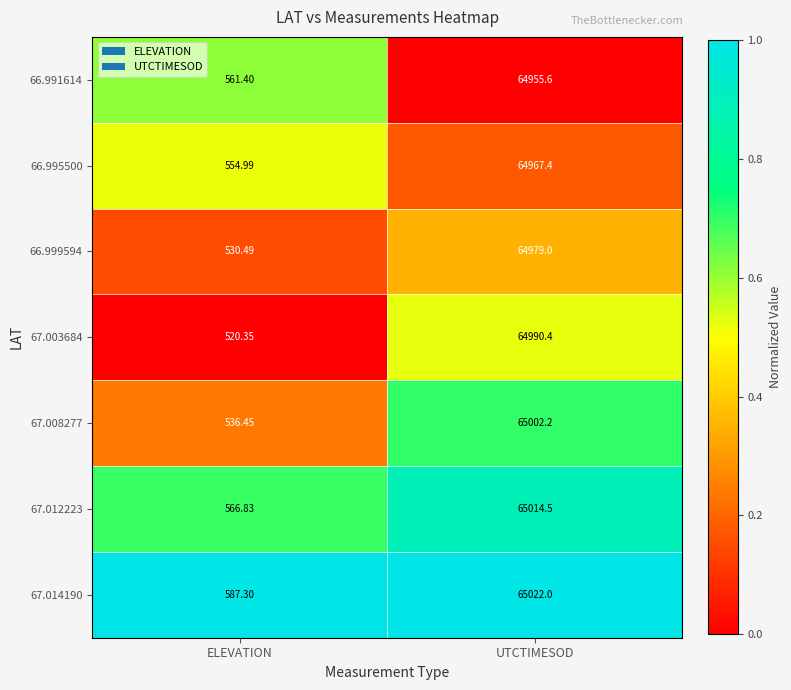

At which category is the sum across all series the highest?

UTCTIMESOD